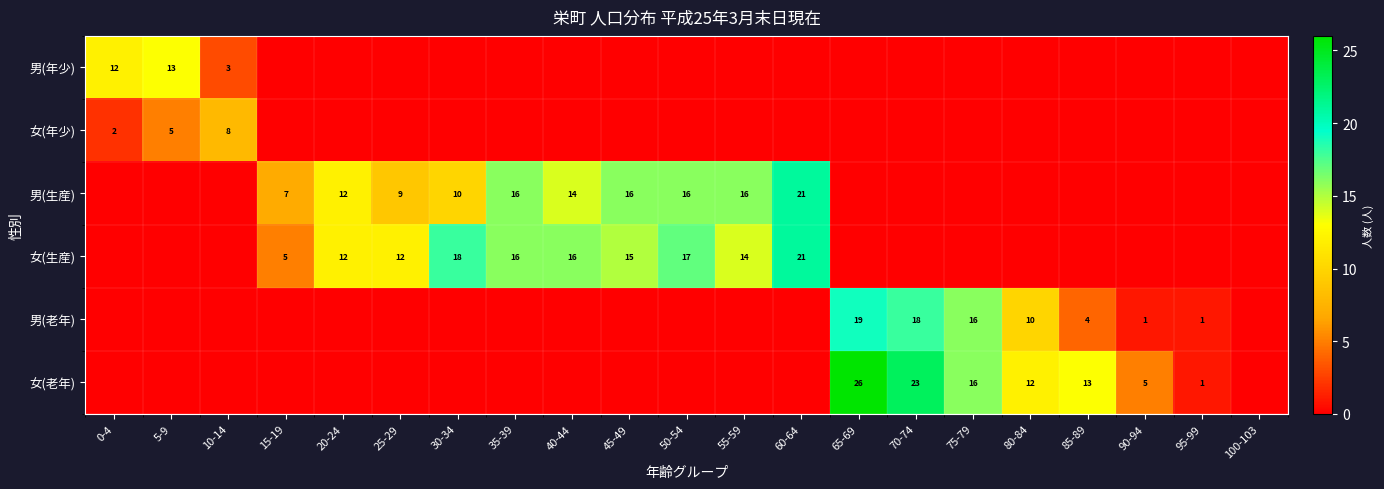

Is it true that 男(老年) equals 0 at 90-94?

False